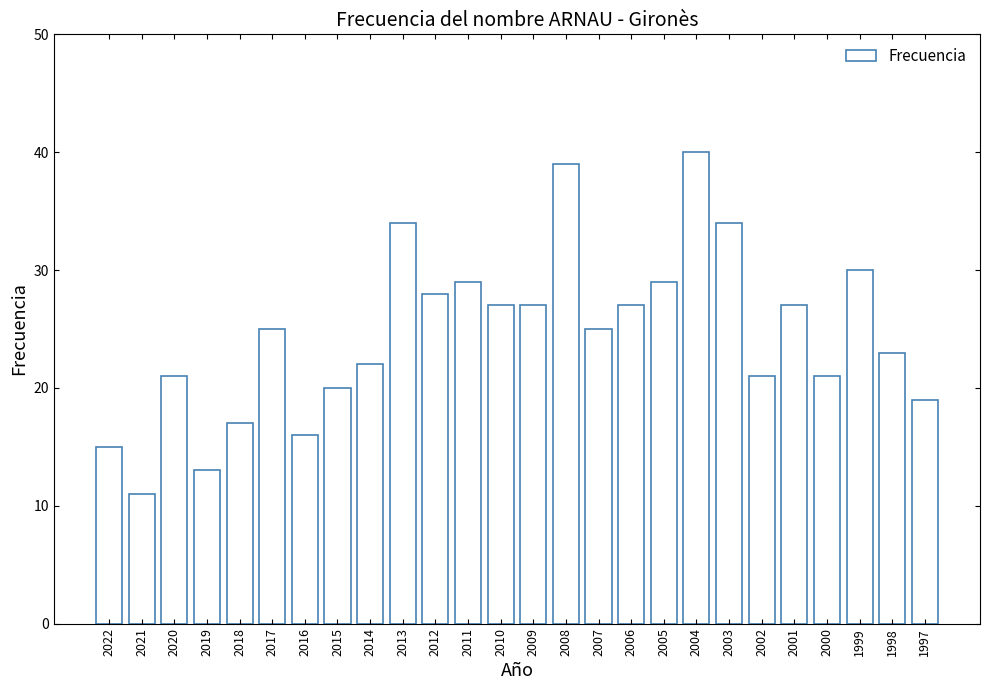

Reading left to right, extract all data points from this chart.

15	11	21	13	17	25	16	20	22	34	28	29	27	27	39	25	27	29	40	34	21	27	21	30	23	19